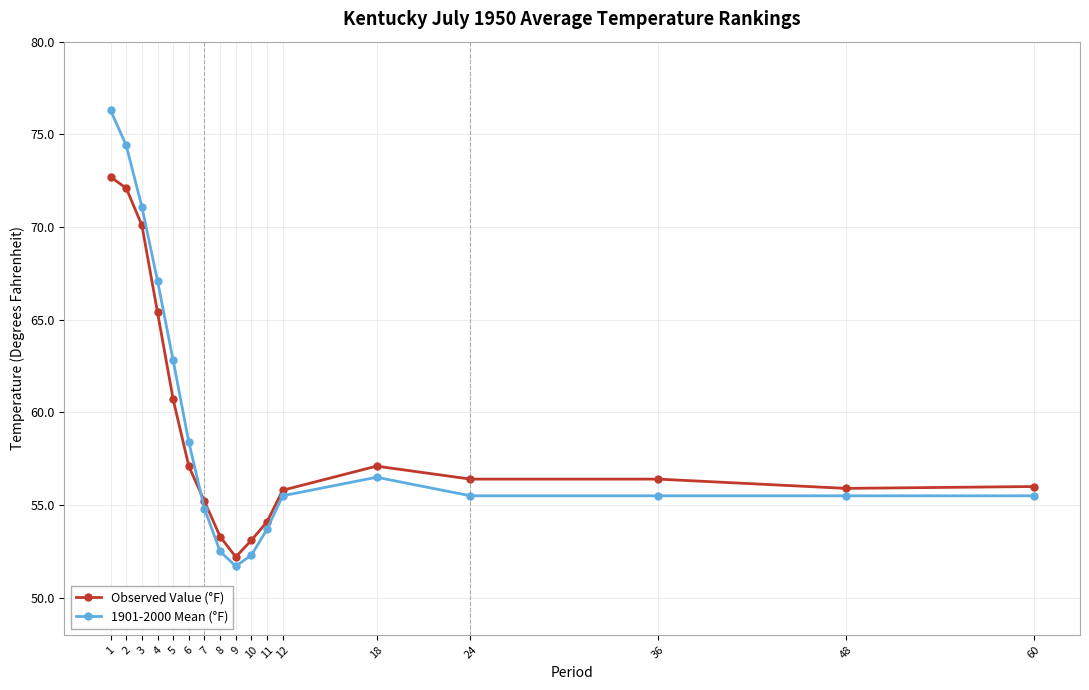

Where do 1901-2000 Mean (°F) and Observed Value (°F) first cross each other?

6 and 7